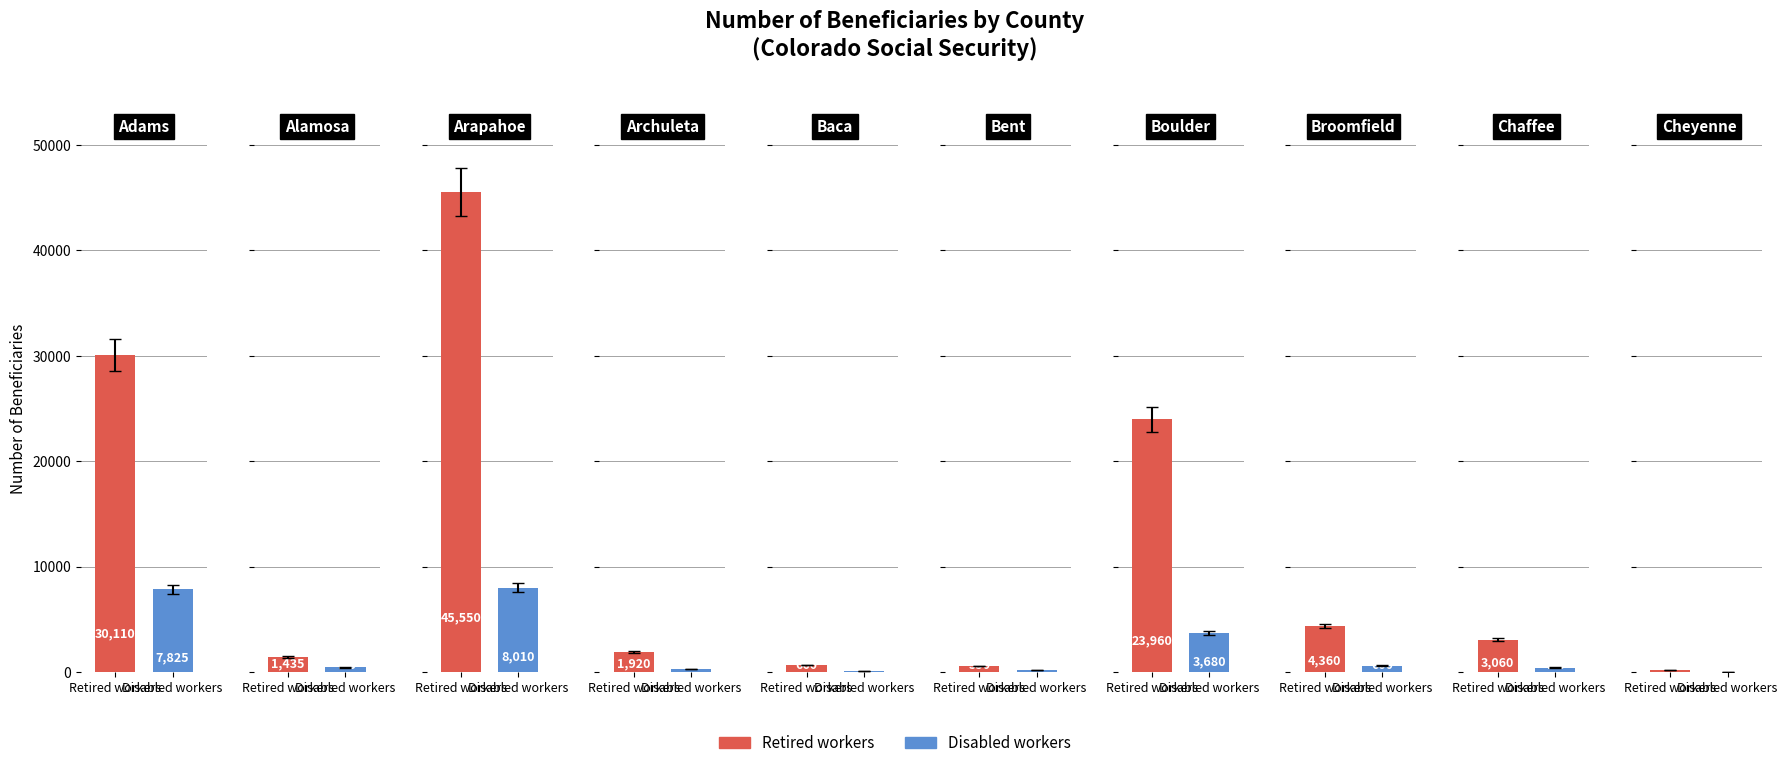

What is the average value of the Retired workers series?

11182